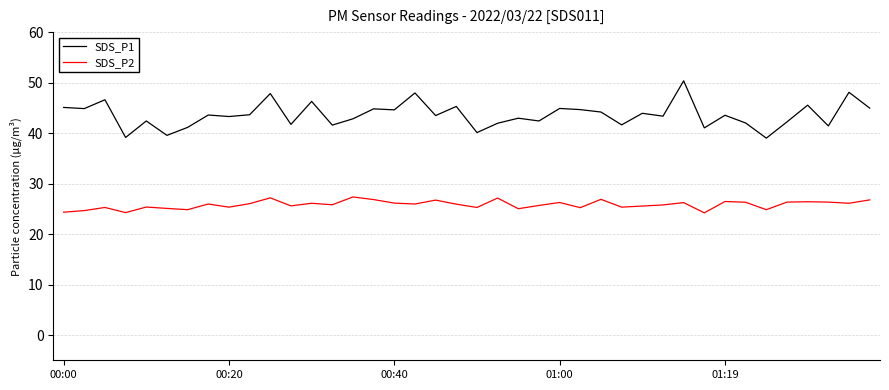

Which series has the largest total across all categories?

SDS_P1